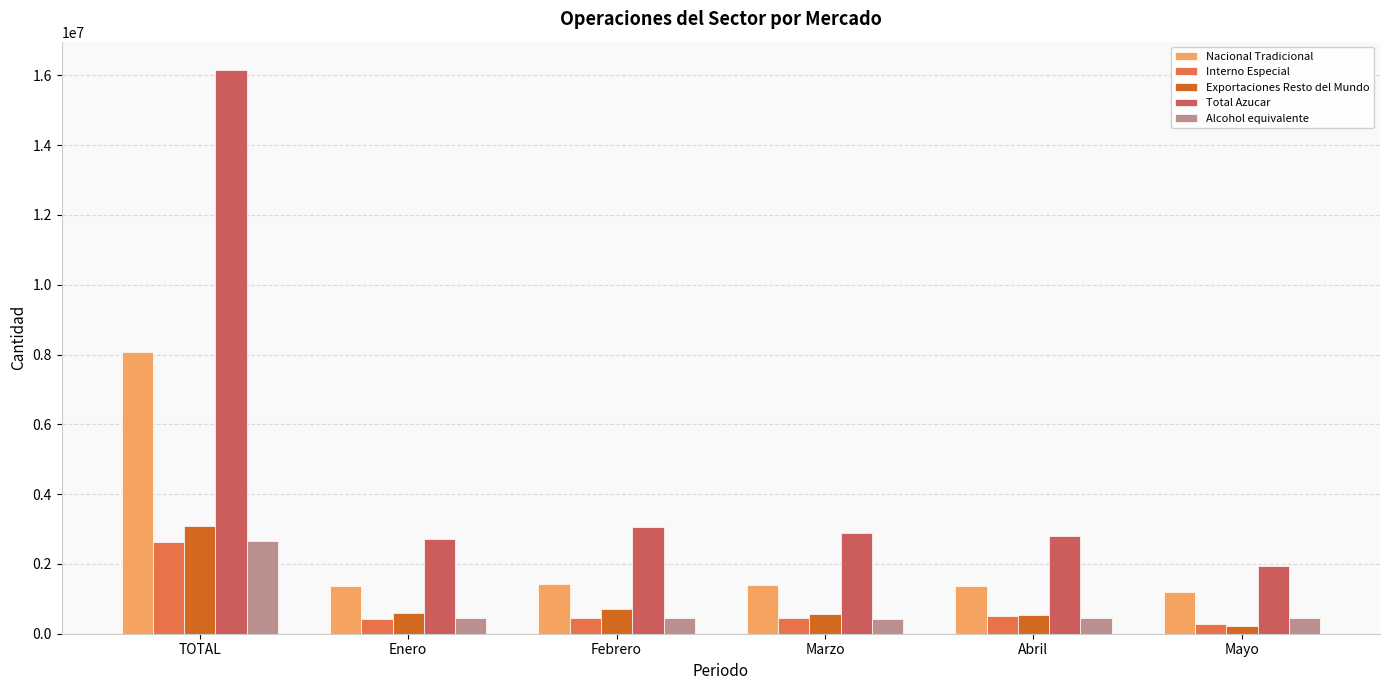

What is the total value across all series at Abril?

5616802.9